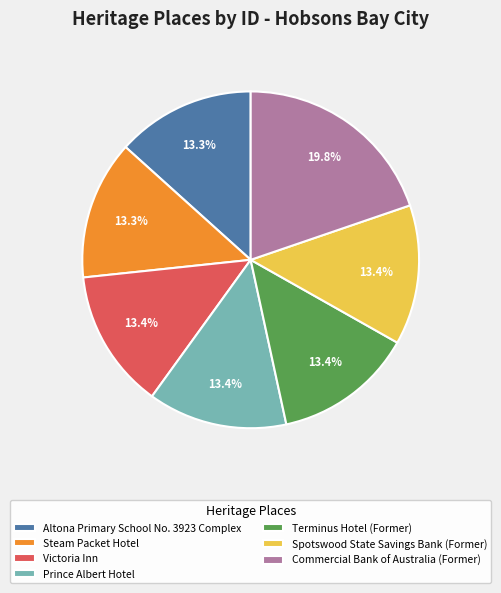

Do Steam Packet Hotel and Prince Albert Hotel together represent more than half of the pie?

No